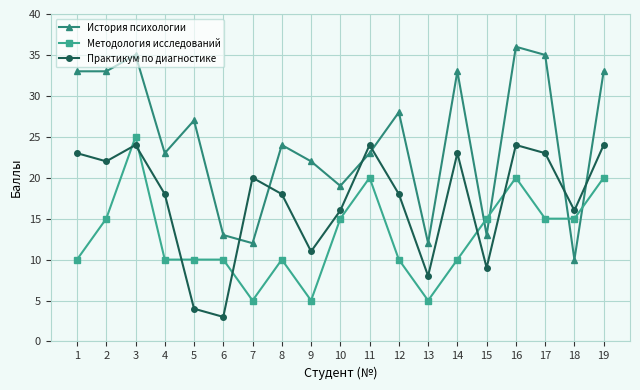

What is the average value of the Практикум по диагностике series?

17